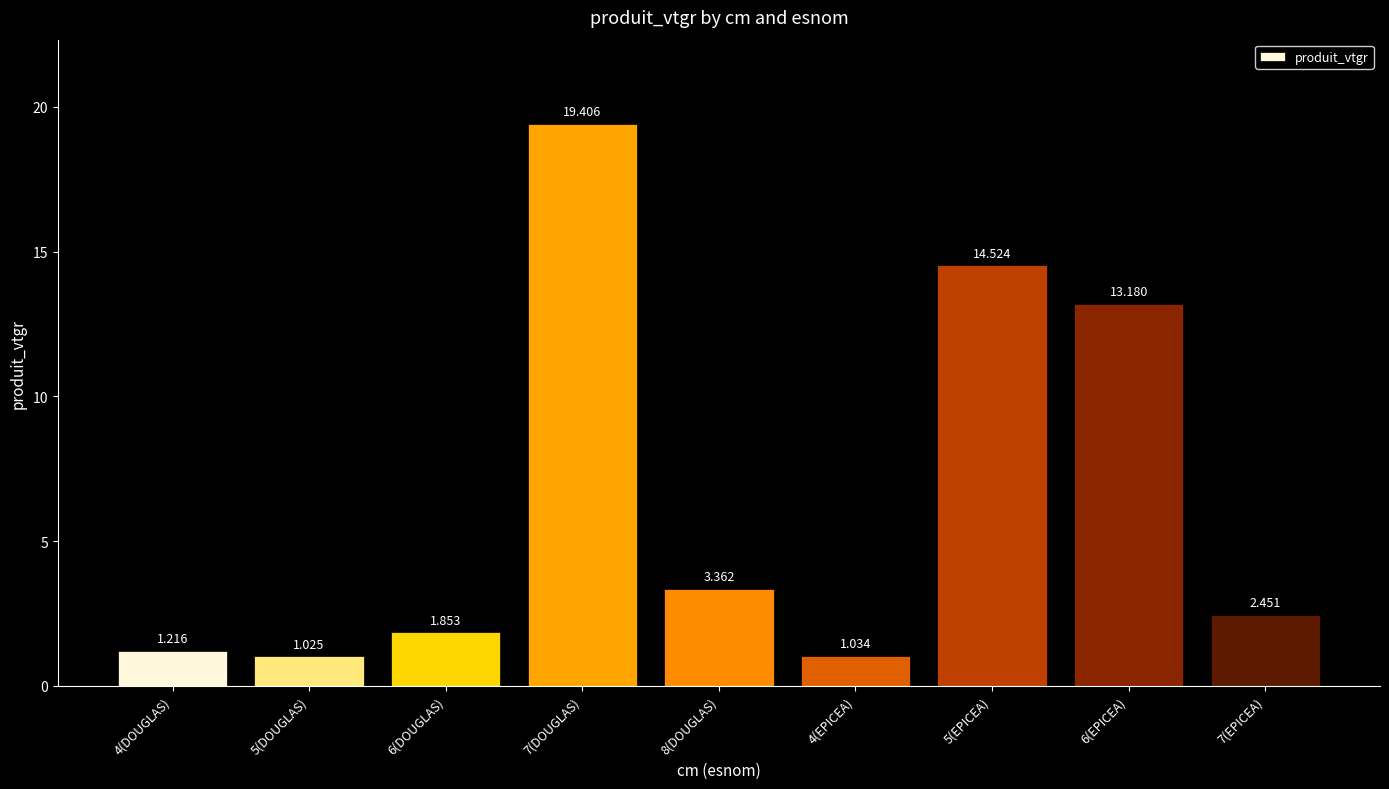

Count the number of categories in the chart.

9